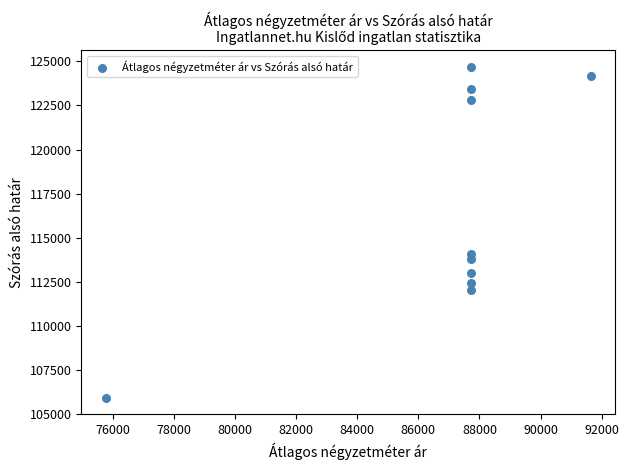

What Y value in the scatter plot is closest to 115303?

114053